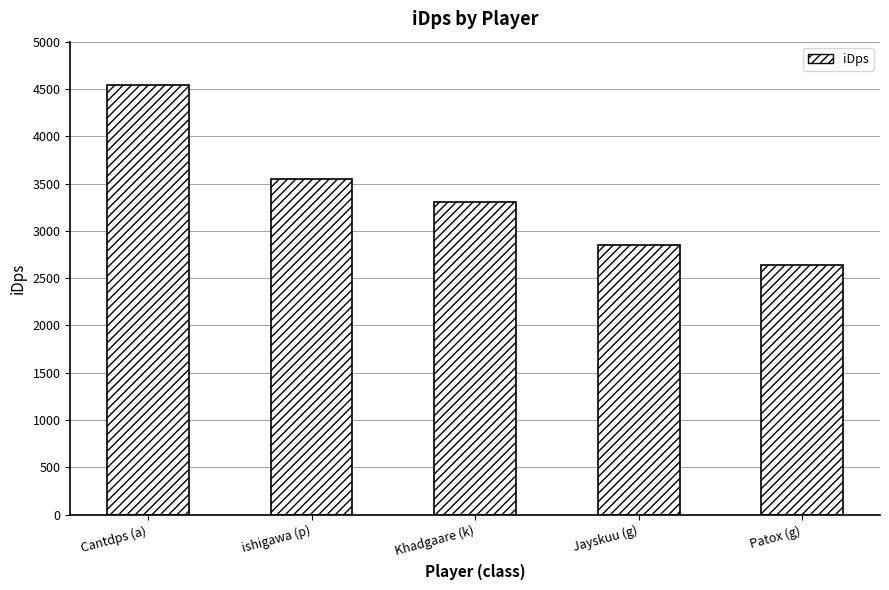

The chart shows a value of 2853.6 at Jayskuu (g). True or false?

True